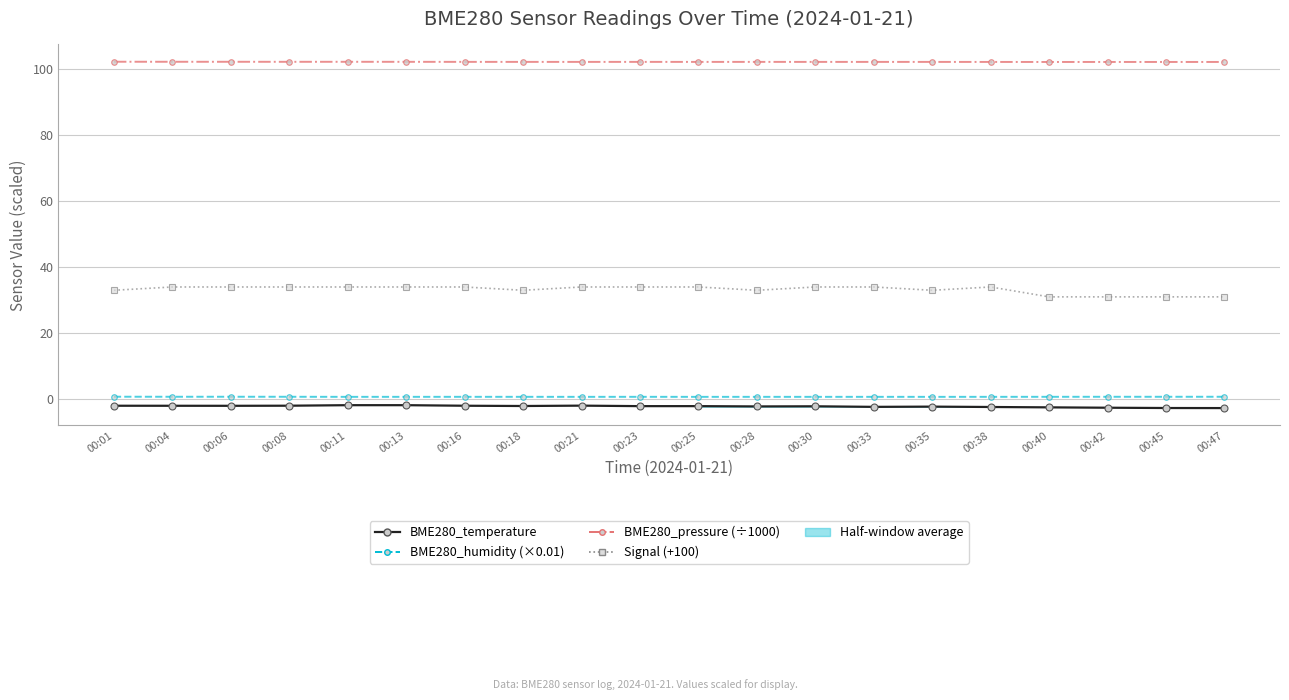

True or false: BME280_humidity (×0.01) and BME280_temperature cross at least once.

False